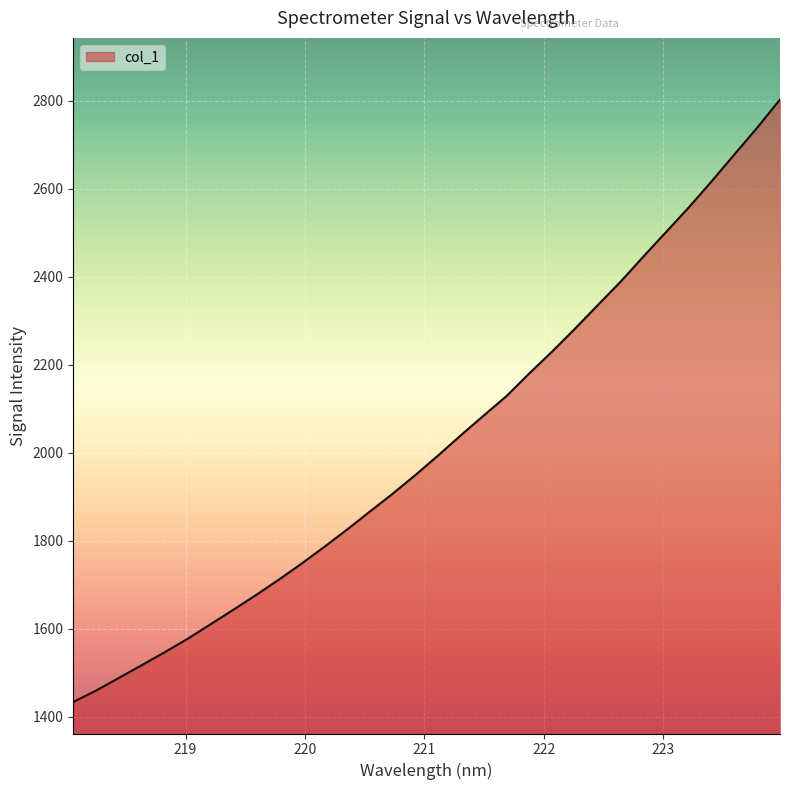

What is the maximum value shown in the chart?

2802.9